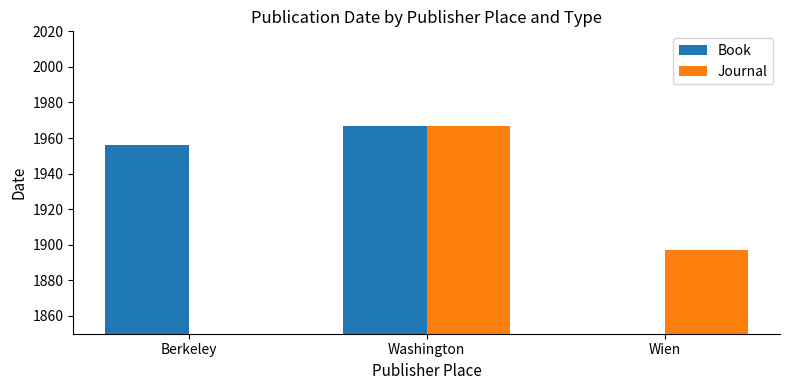

What is the sum of the Book values at Washington and Berkeley?

3923